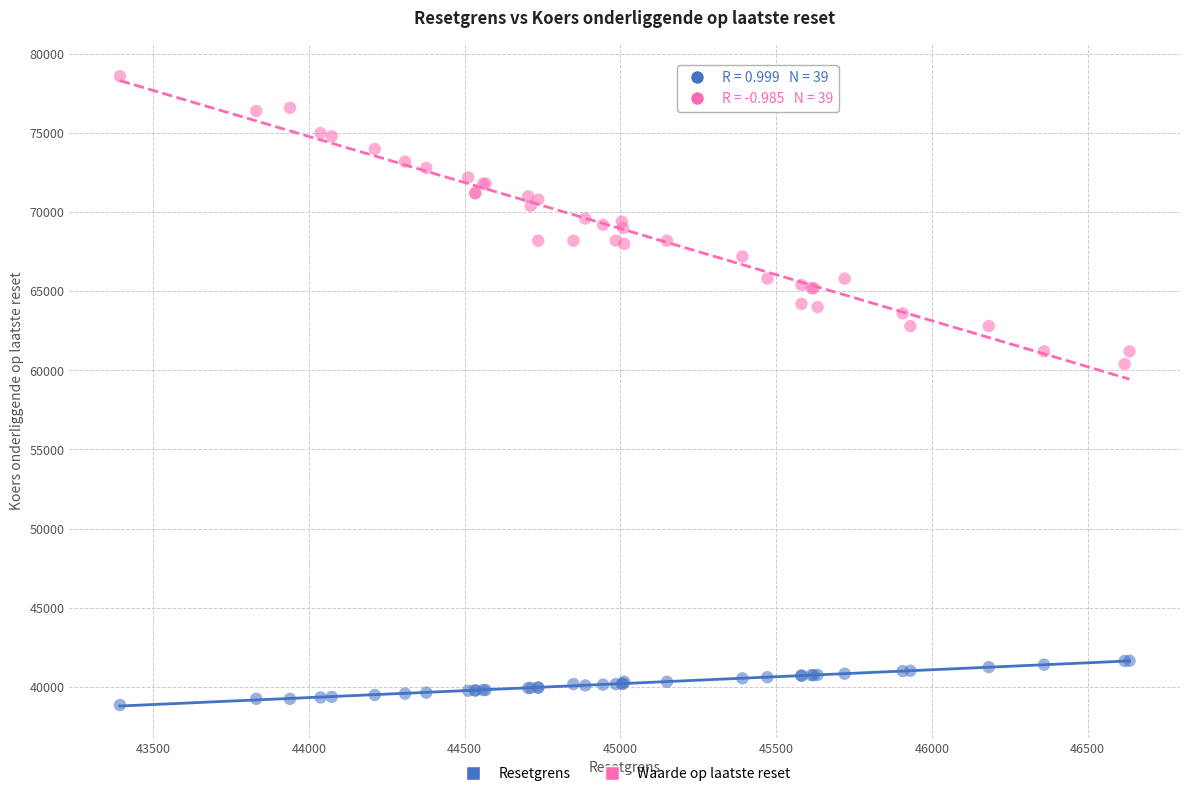

Across all series, what Y value is closest to 58720?

60400.0